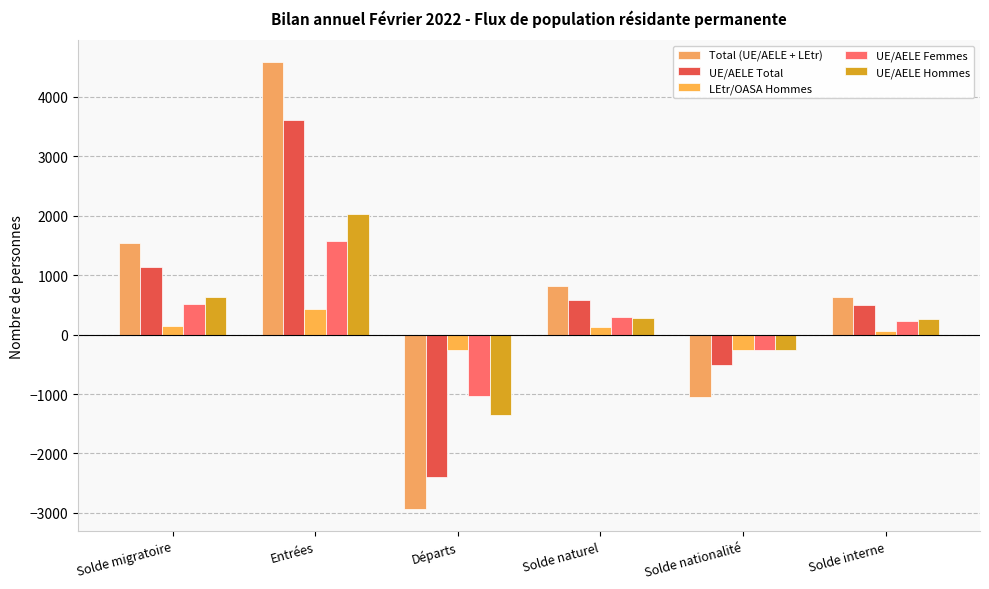

What position from the right is Solde naturel?

3